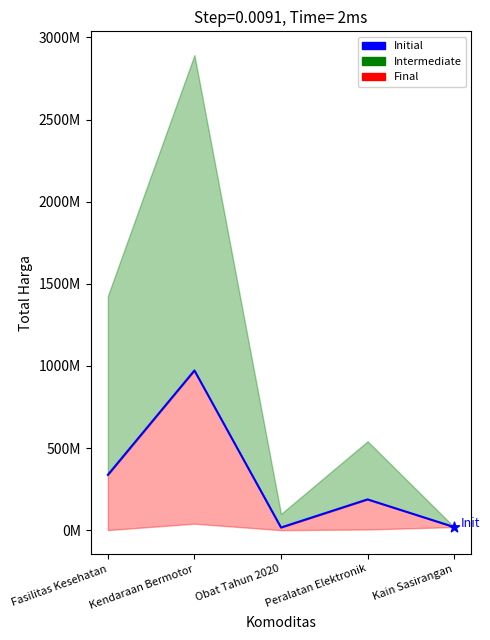

Which has a higher value, Fasilitas Kesehatan or Peralatan Elektronik?

Fasilitas Kesehatan